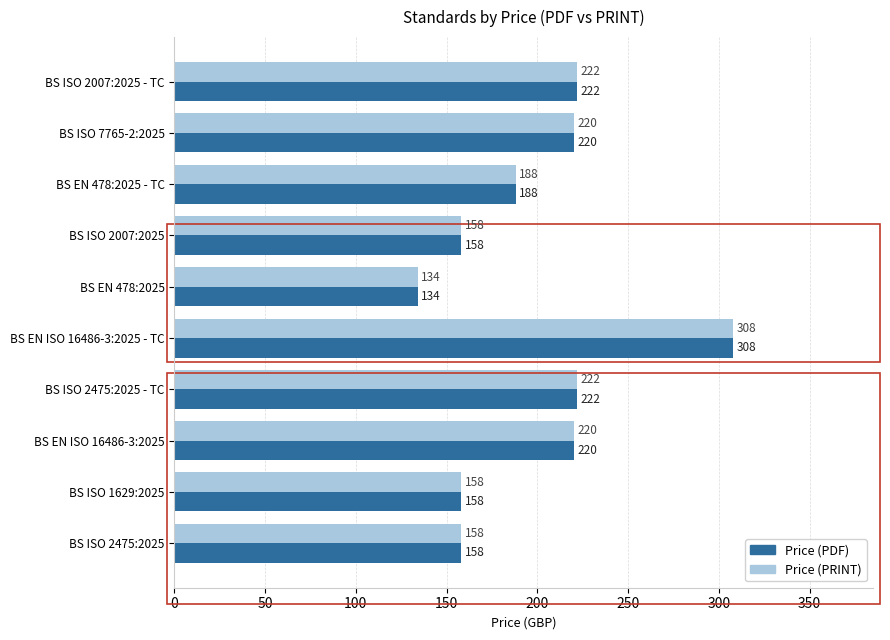

How many data points does each series have?

10